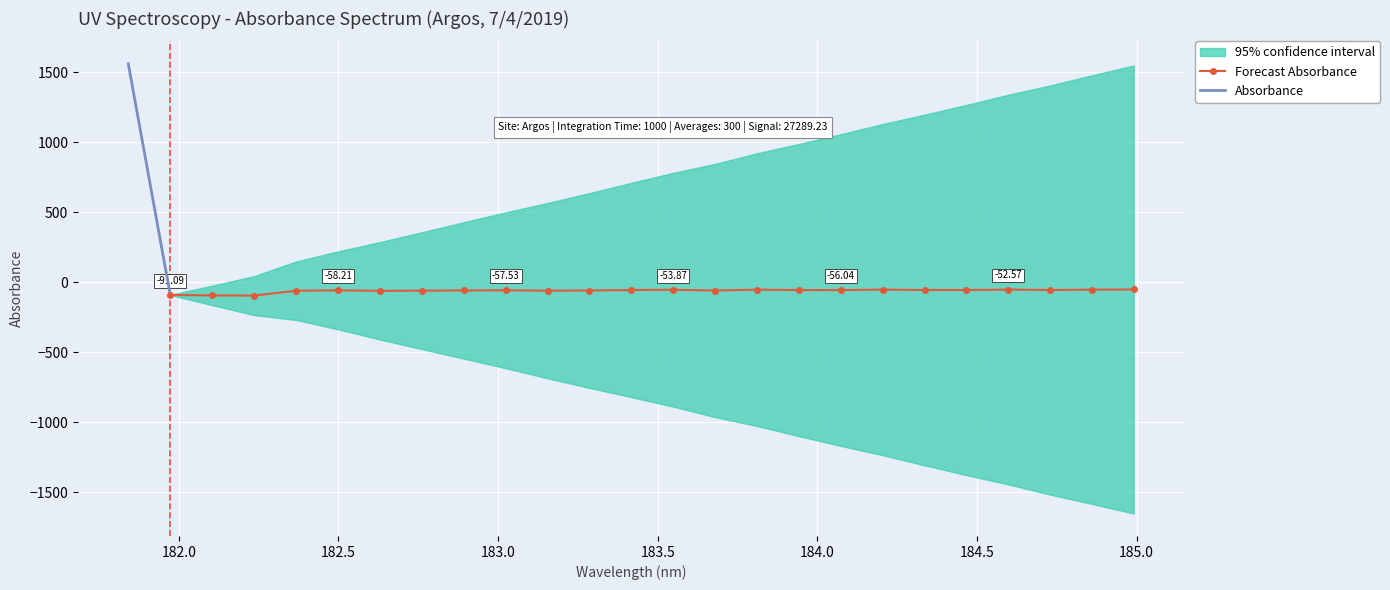

Is it true that the value at 9 is -57.5?

True